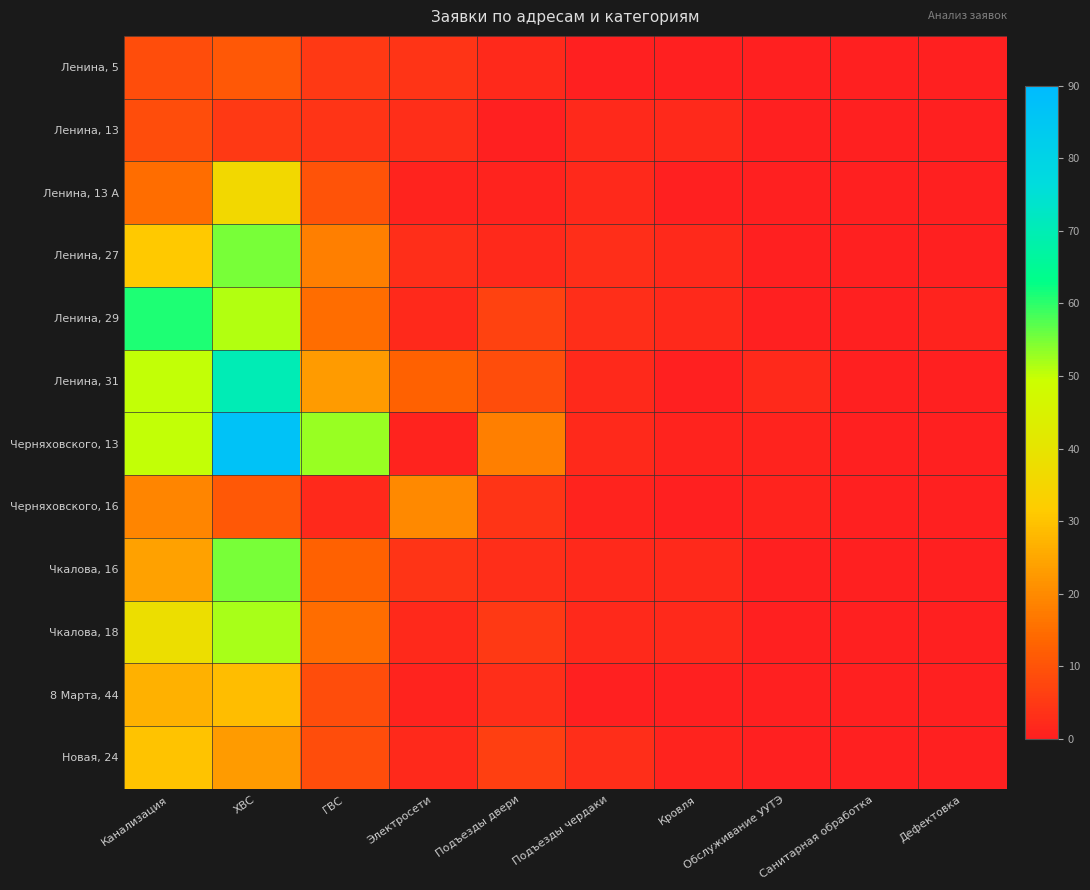

Which series has the largest total across all categories?

Черняховского, 13